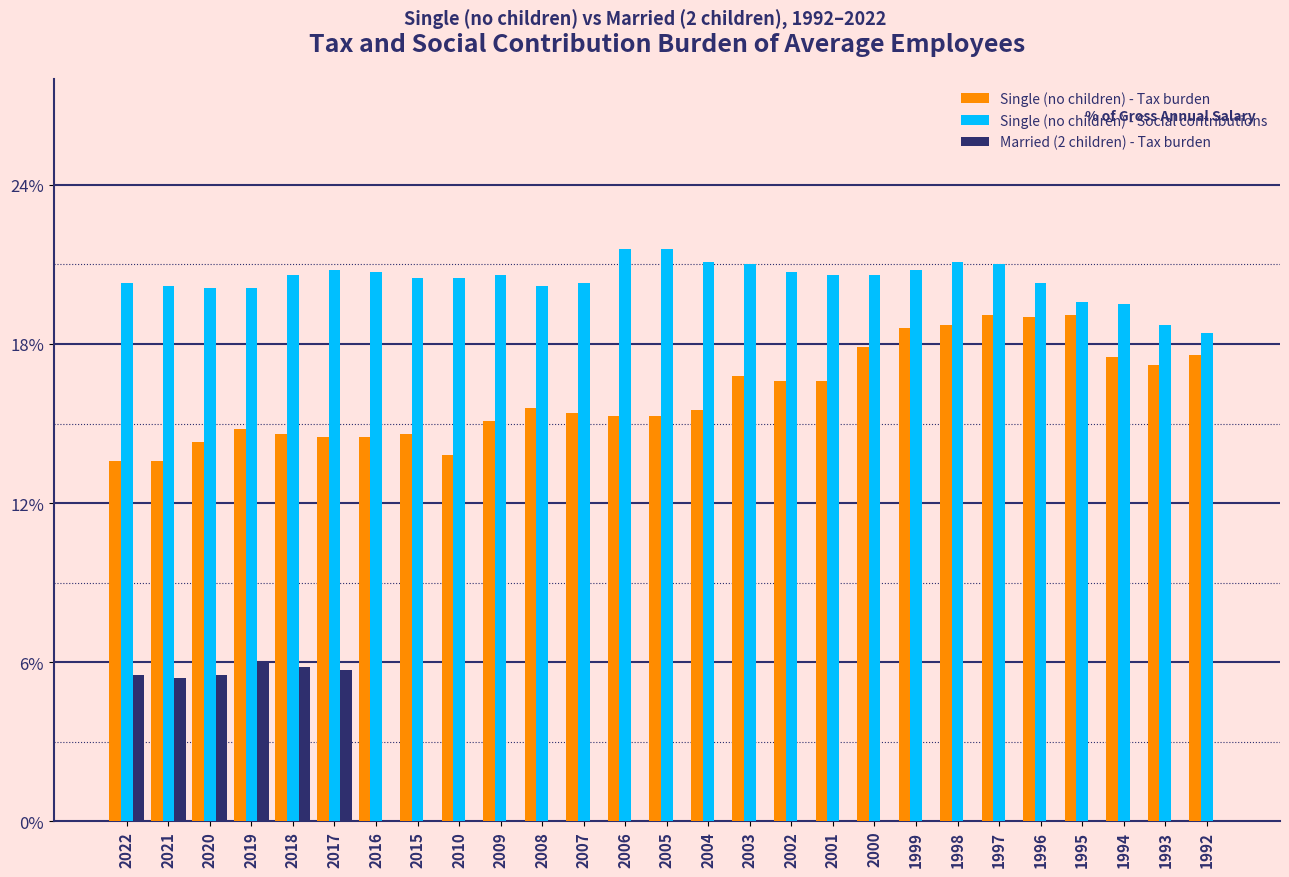

What is the highest value of the Single (no children) - Social contributions series?

21.6